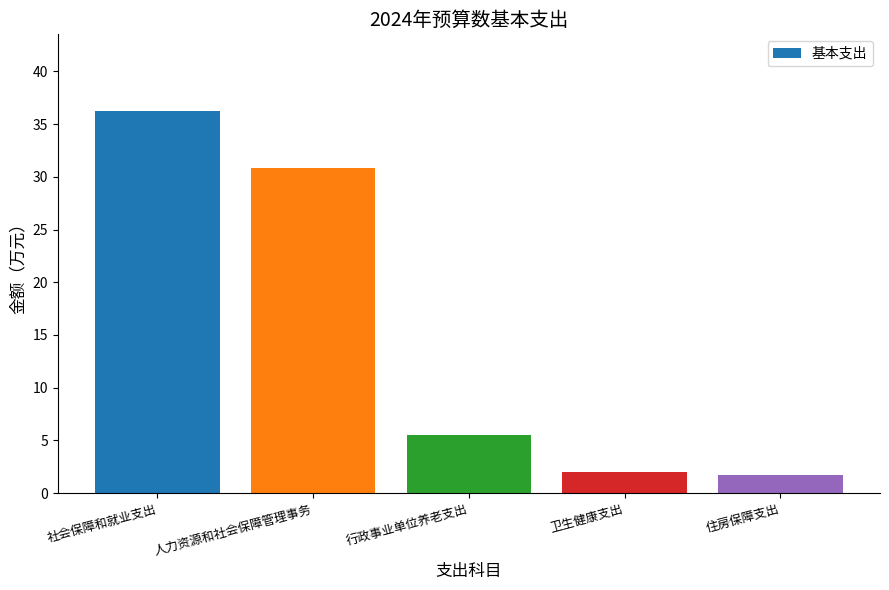

Which category has the highest value across all series?

社会保障和就业支出